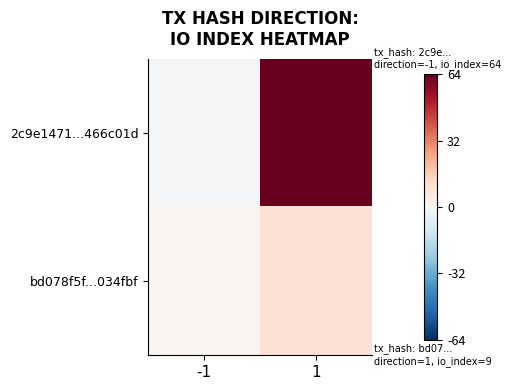

At 1, list the series in order from largest to smallest.

2c9e1471...466c01d, bd078f5f...034fbf